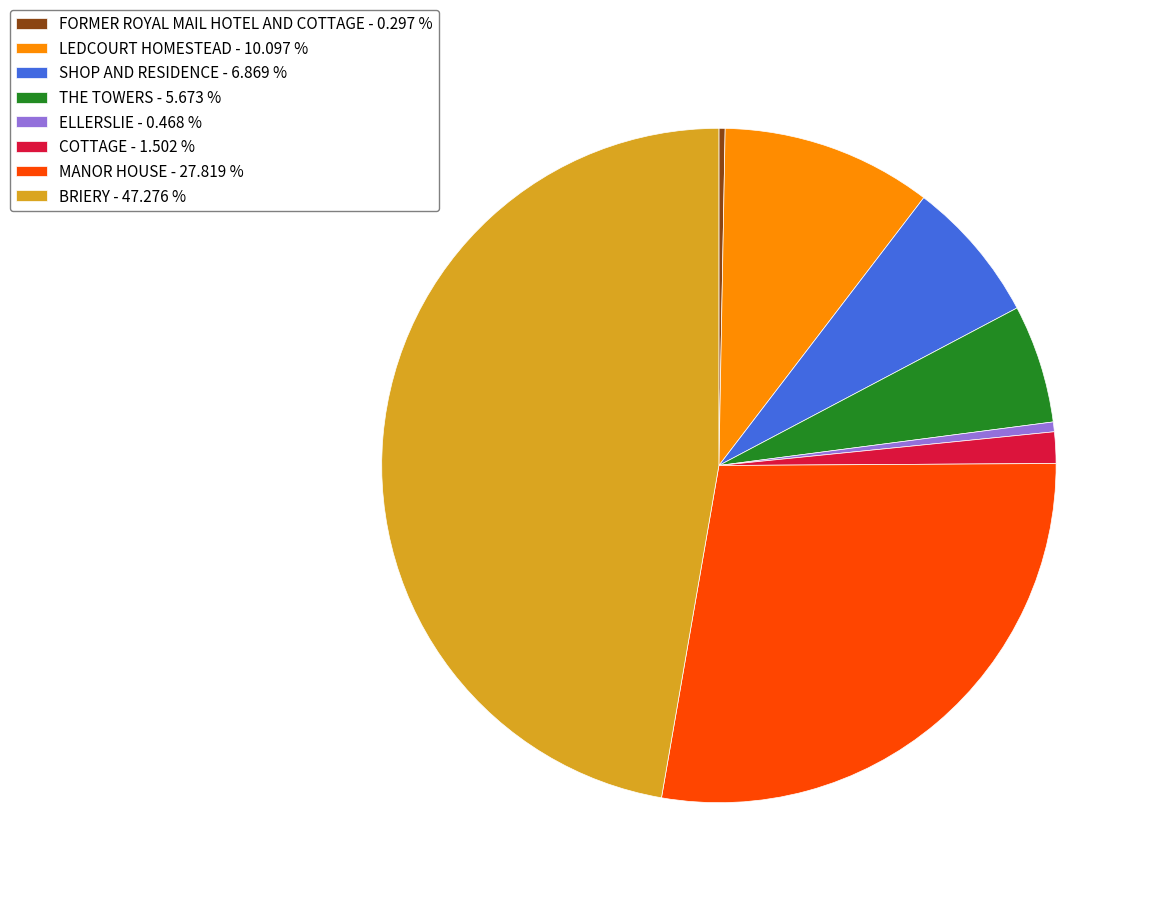

Combined, do MANOR HOUSE - 27.819 % and COTTAGE - 1.502 % account for over 50%?

No